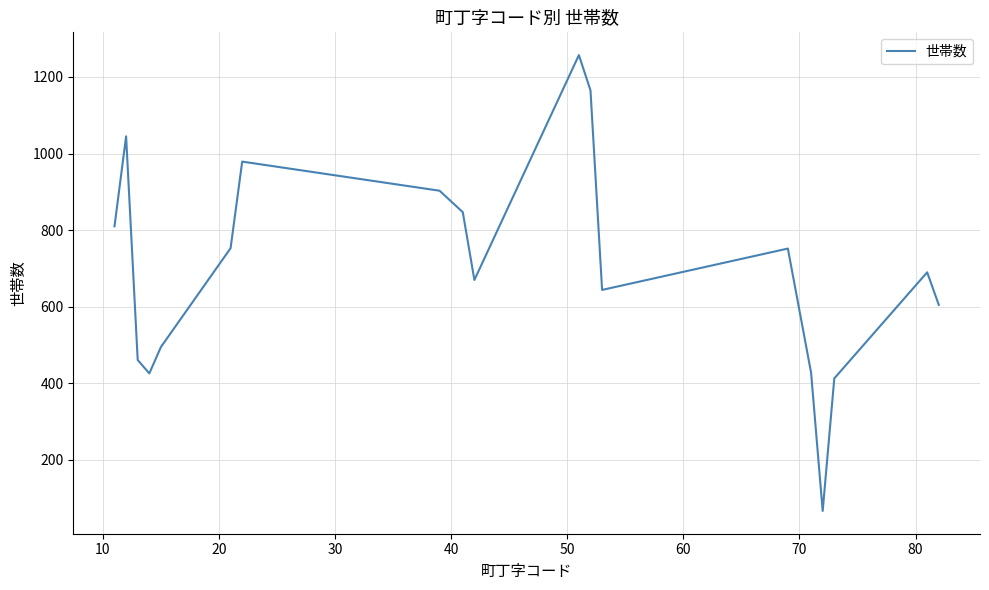

What is the minimum value shown in the chart?

67